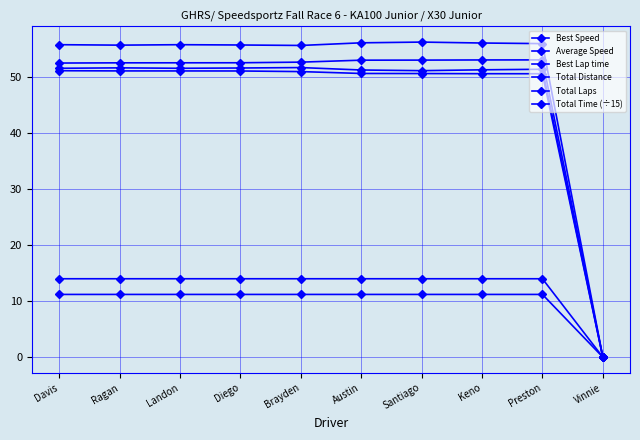

Rank the series by their maximum value, from lowest to highest.

Total Distance, Total Laps, Average Speed, Best Speed, Total Time (÷15), Best Lap time